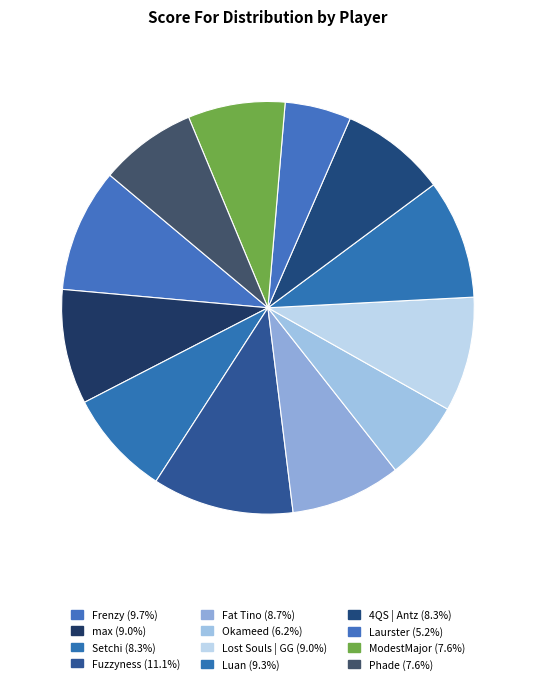

How many slices are in this pie chart?

12